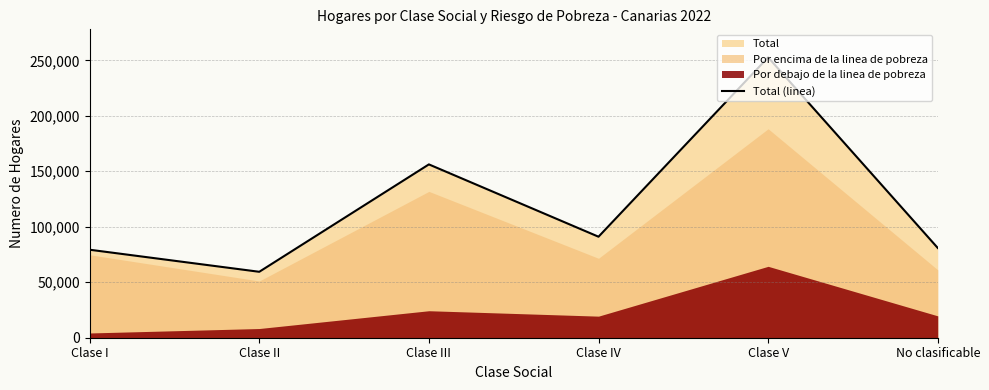

What is the average value?

119927